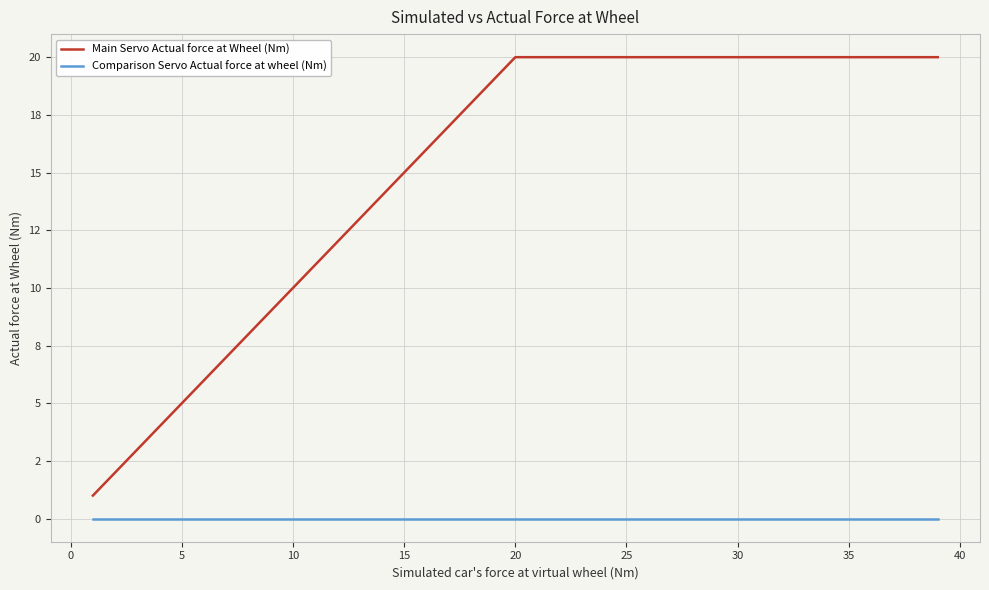

What is the difference between the maximum and minimum values in the Main Servo Actual force at Wheel (Nm) series?

19.0